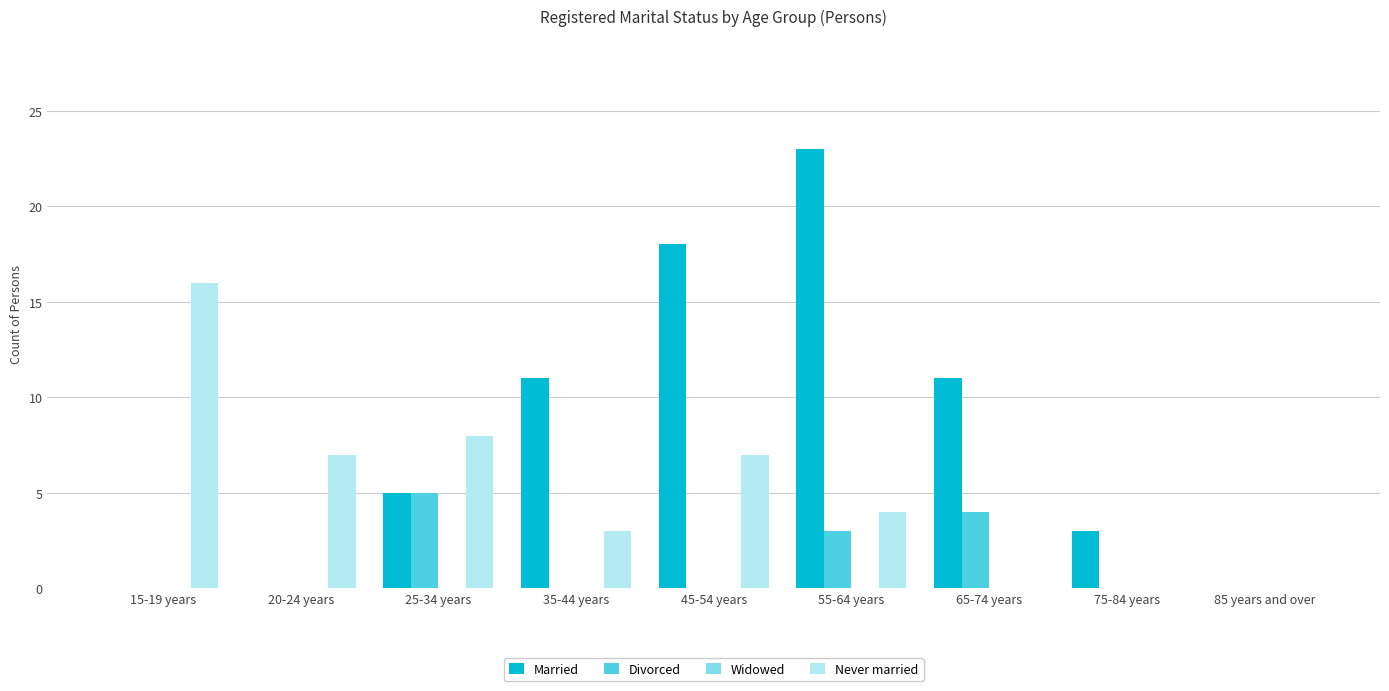

What is the maximum value shown in the chart?

23